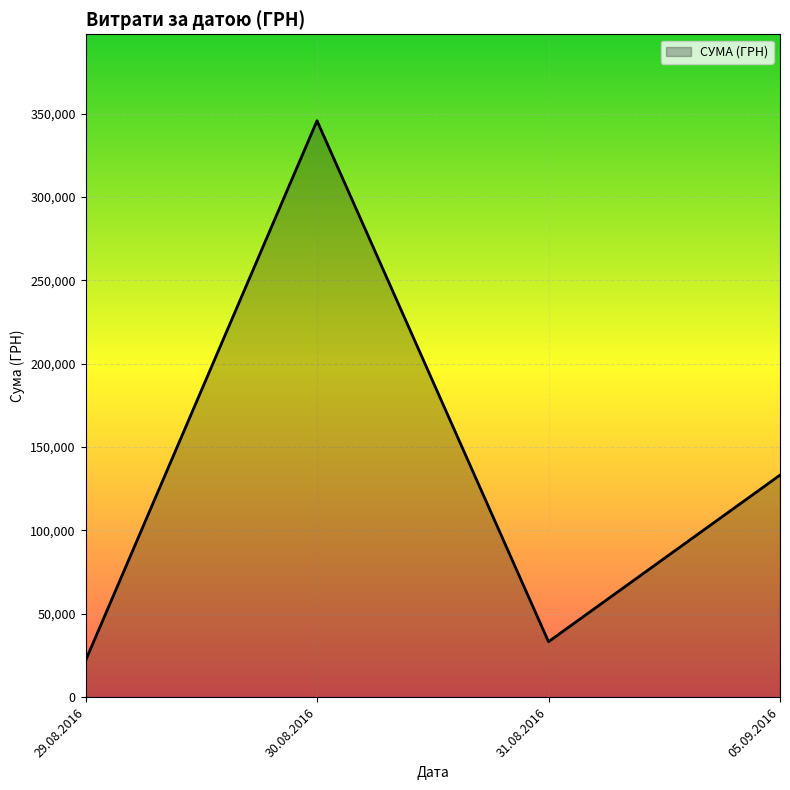

How many categories are shown in the chart?

4